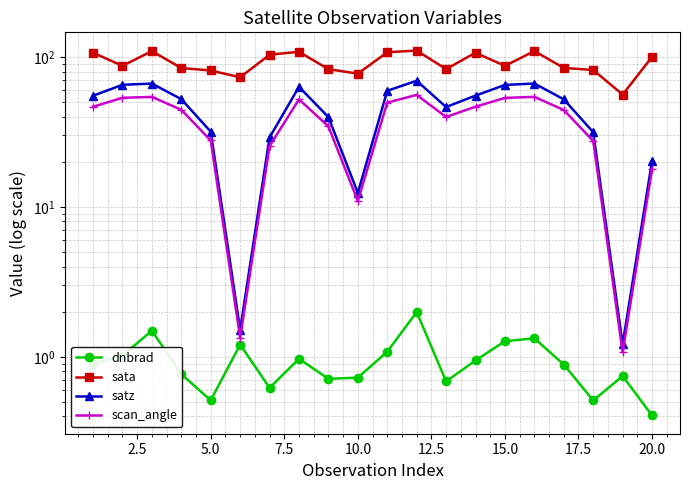

At how many categories does at least one series exceed 97?

9